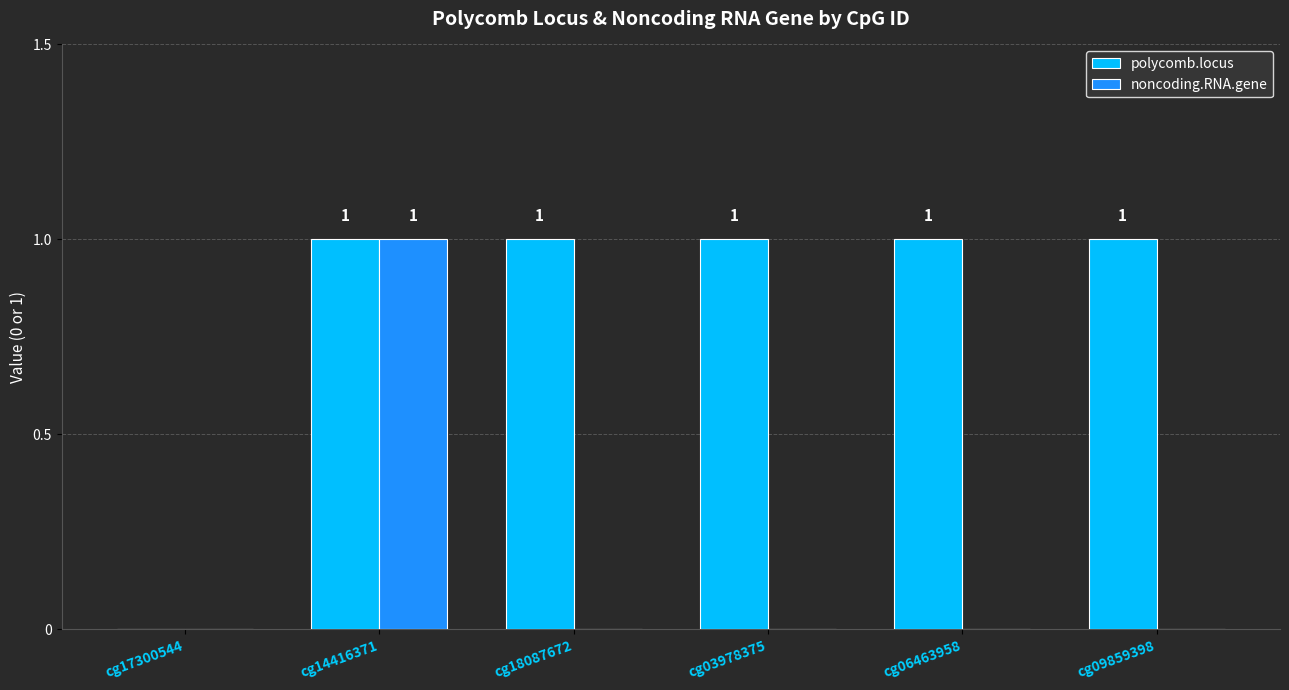

Is it true that noncoding.RNA.gene equals 2 at cg14416371?

False